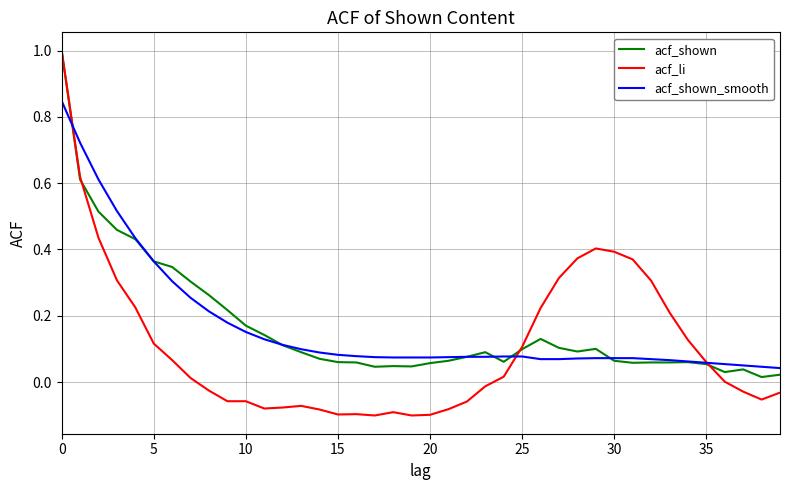

What is the maximum value for acf_li?

1.0